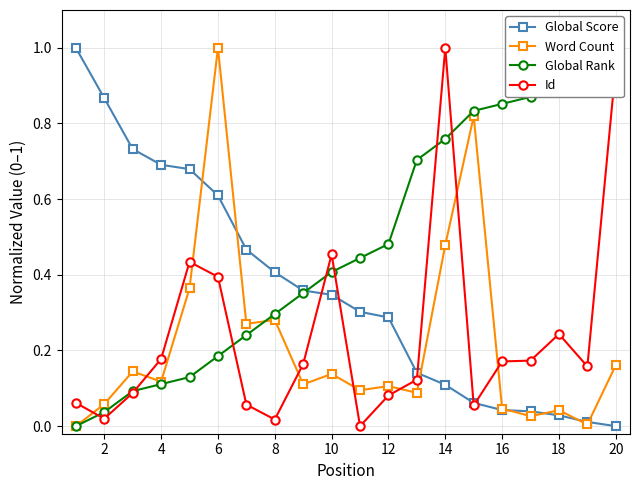

Does the chart have visible grid lines?

Yes